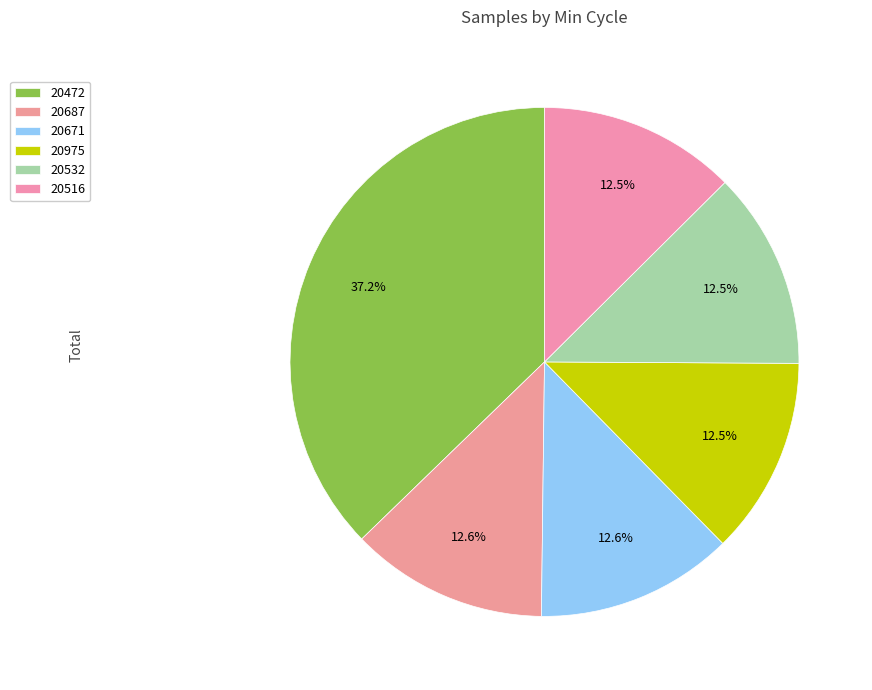

Is there a majority slice in this chart?

No